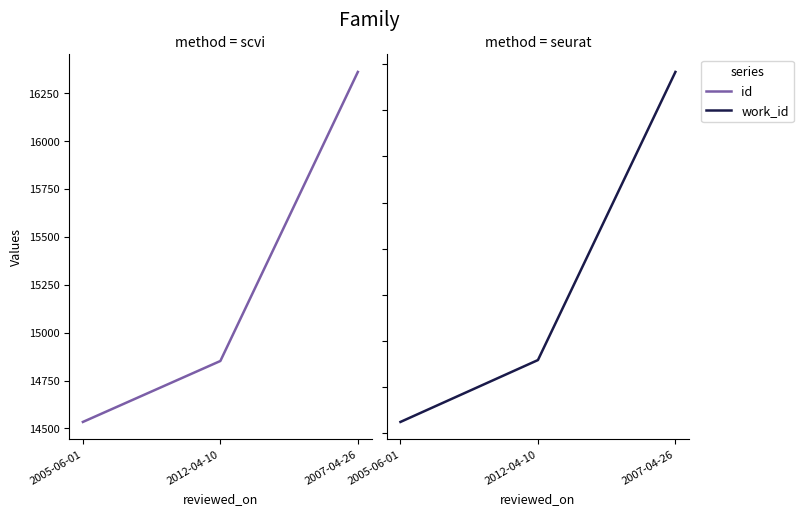

The work_id series shows 8659 at 2012-04-10. True or false?

False